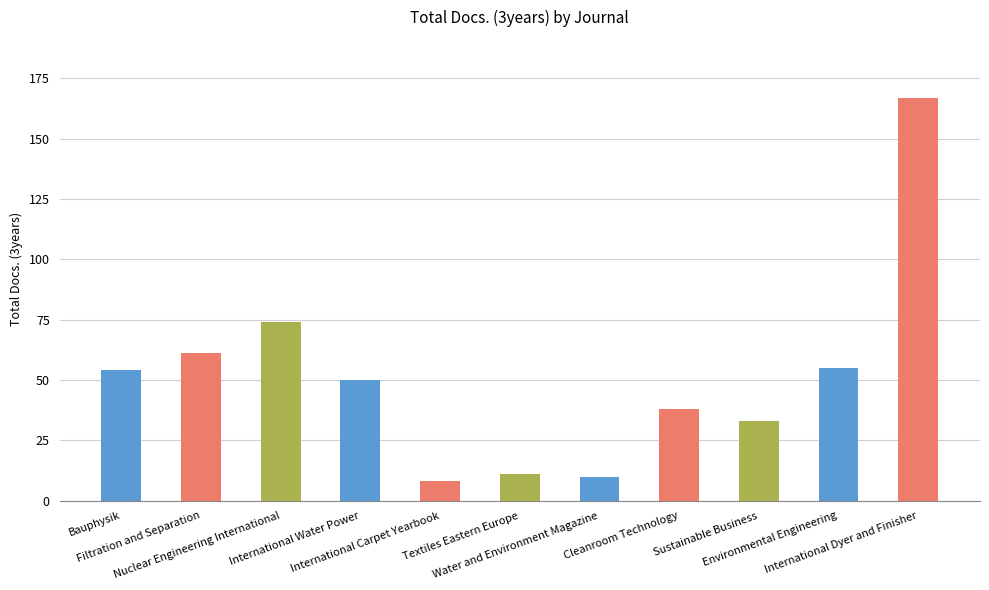

The chart shows a value of 26 at Filtration and Separation. True or false?

False